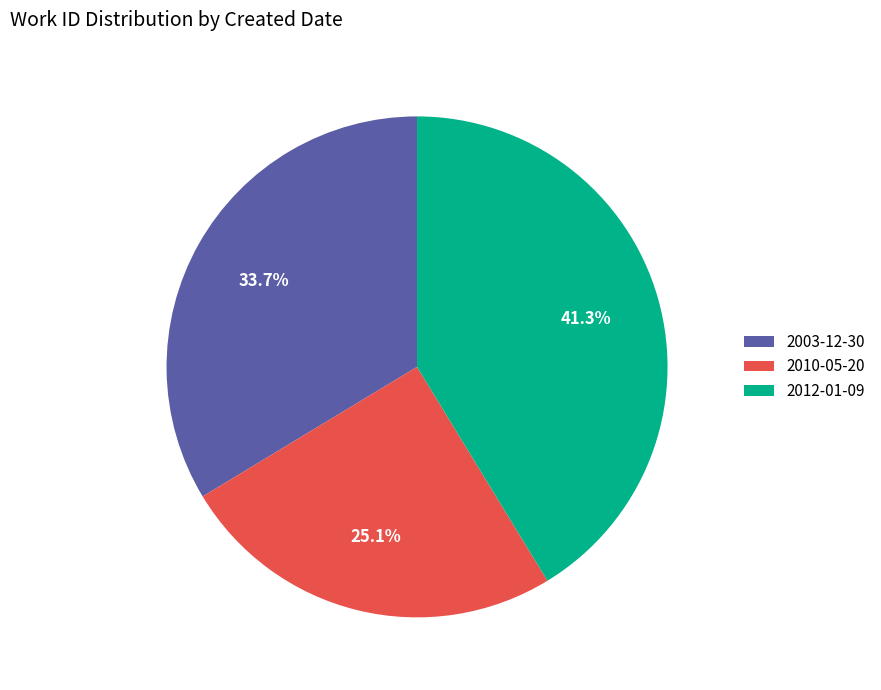

True or false: 2003-12-30 accounts for 48% of the total.

False